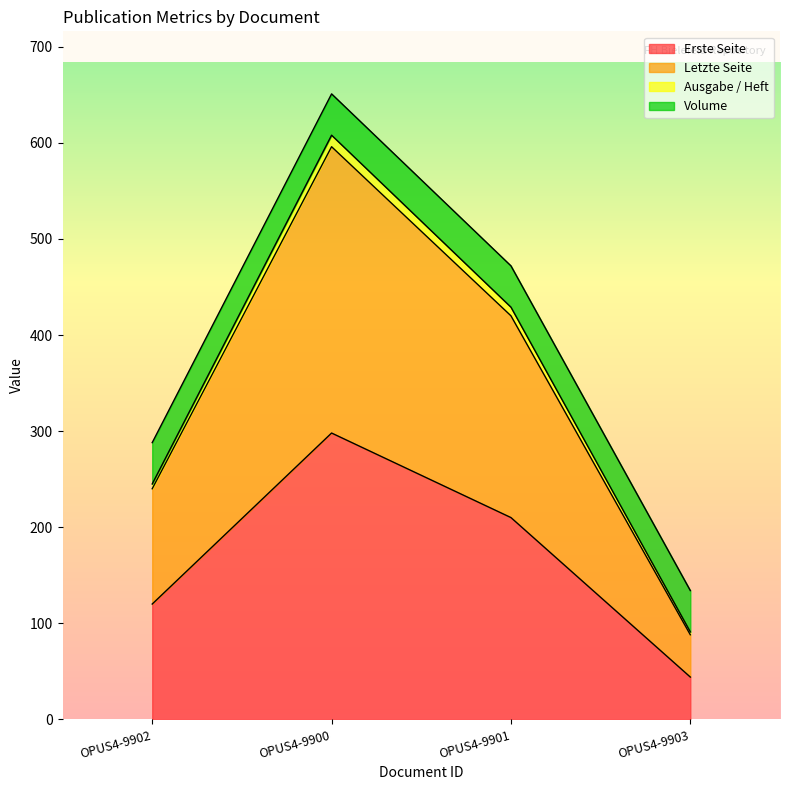

Between OPUS4-9901 and OPUS4-9903, which is larger?

OPUS4-9901